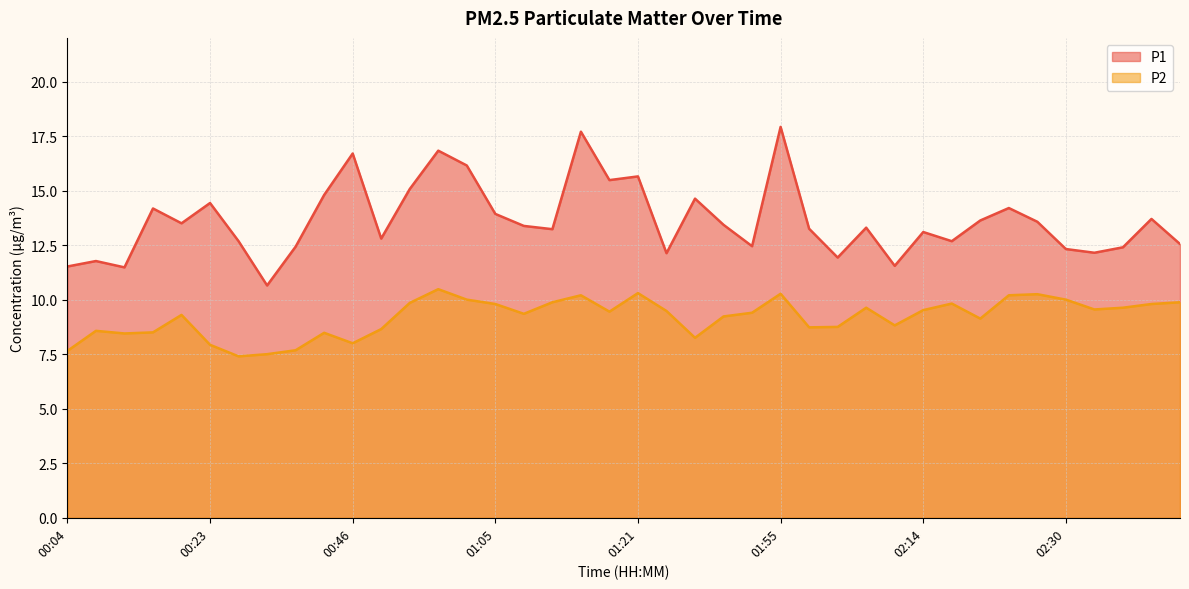

Which label corresponds to the smallest value in the chart?

00:29